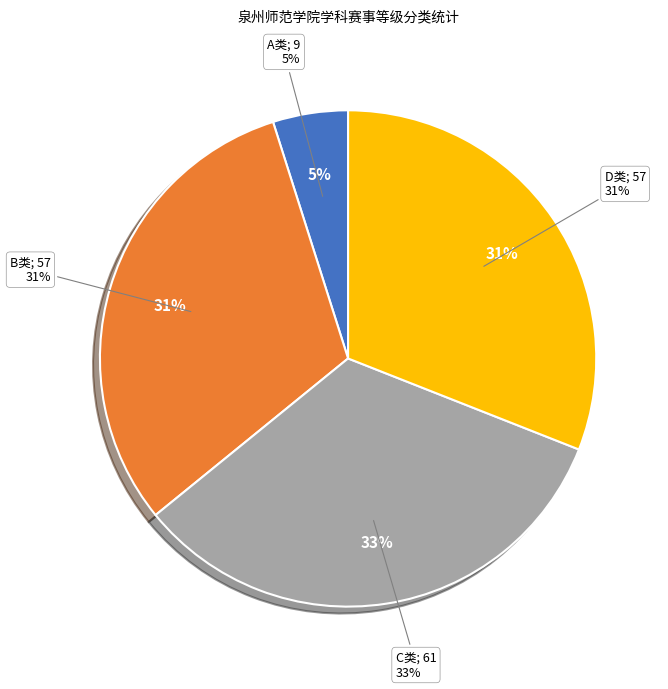

True or false: D accounts for 44% of the total.

False